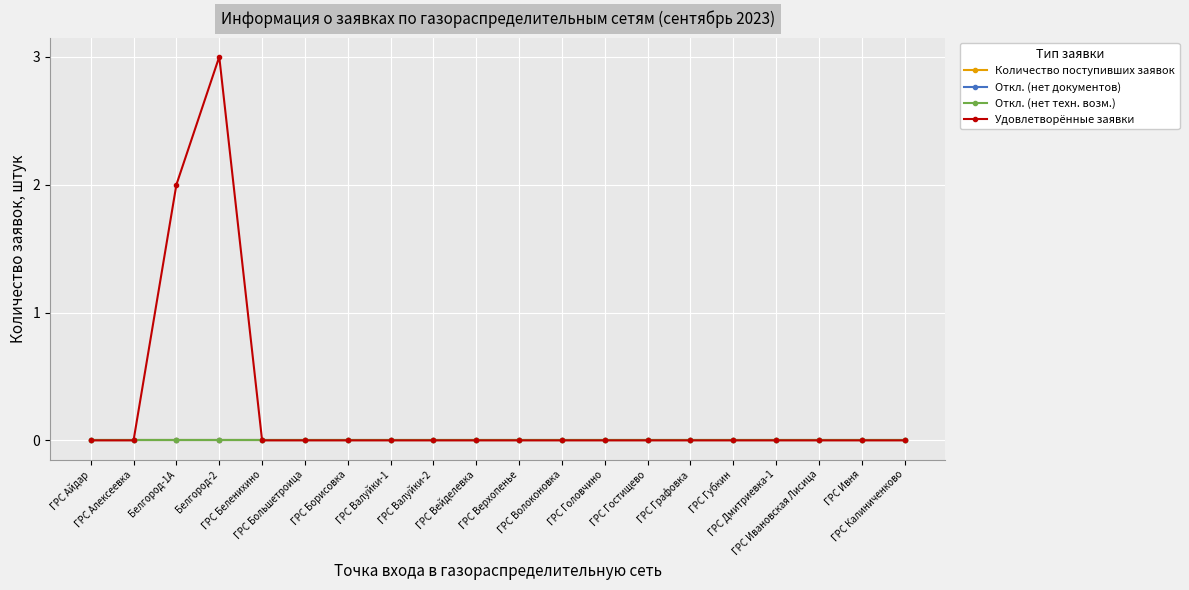

Between ГРС Алексеевка and ГРС Валуйки-2, which is larger?

ГРС Алексеевка